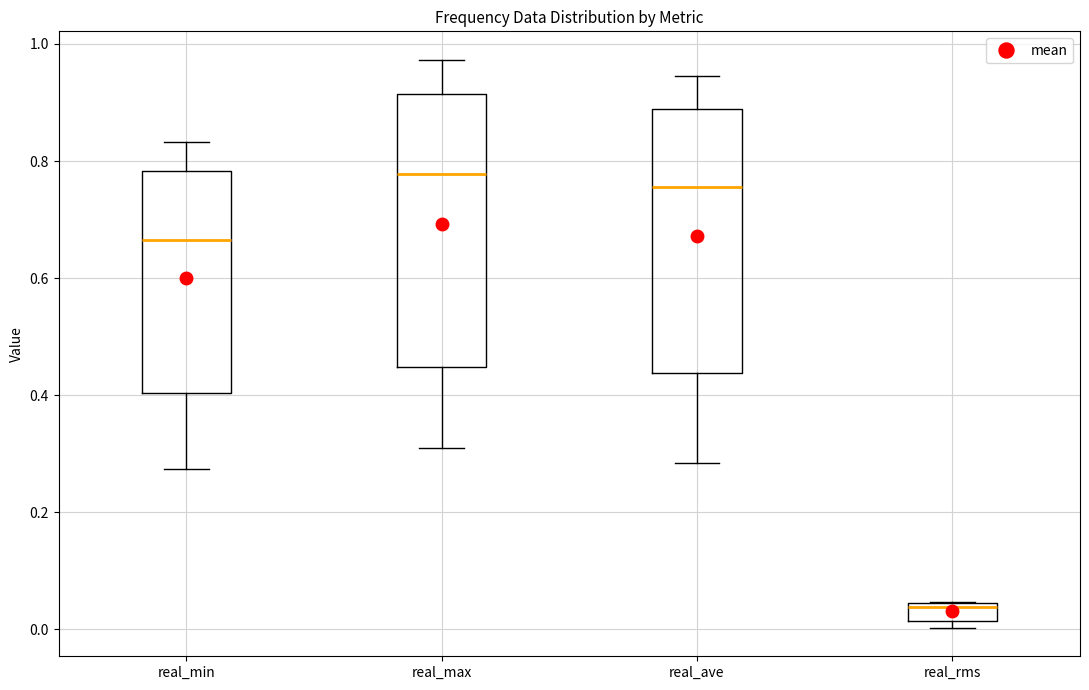

Which box's median line is the lowest?

real_rms